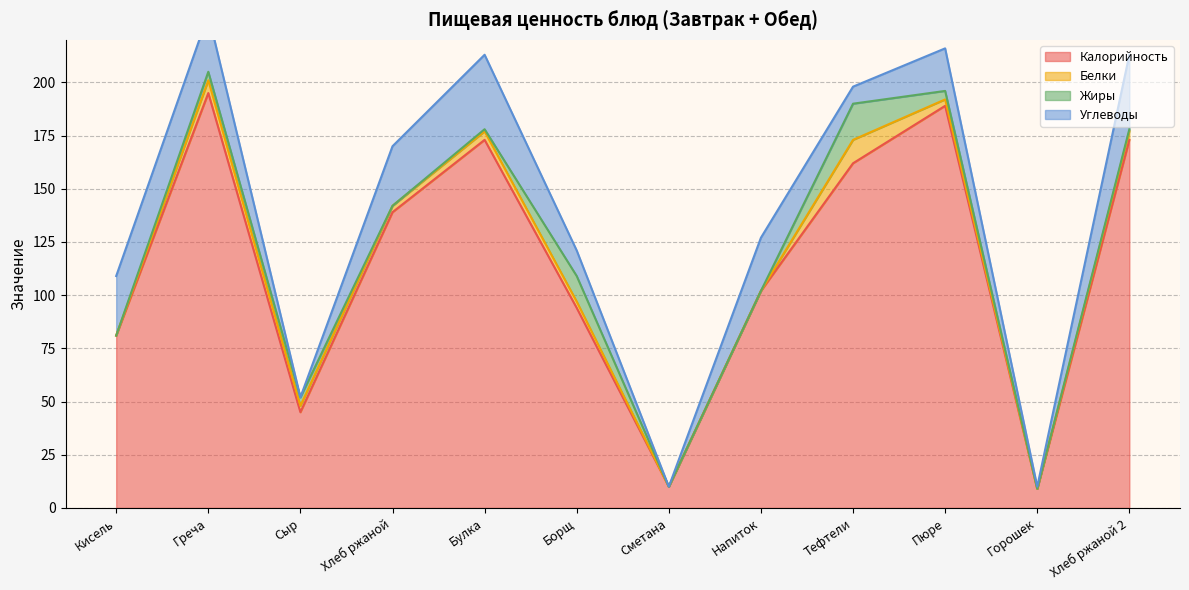

What position from the left is Тефтели?

9